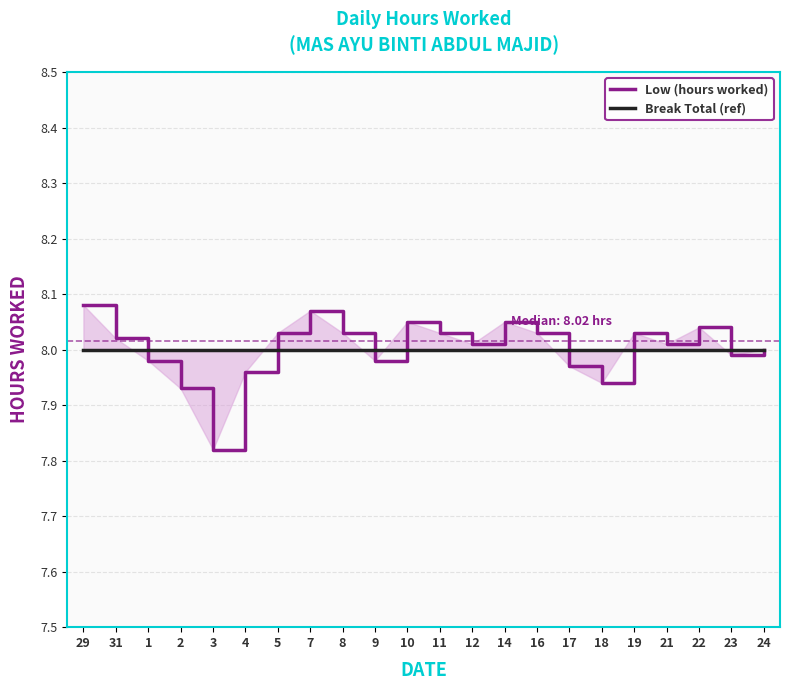

True or false: Break Total (ref) has a value of 12.7 at 18.

False